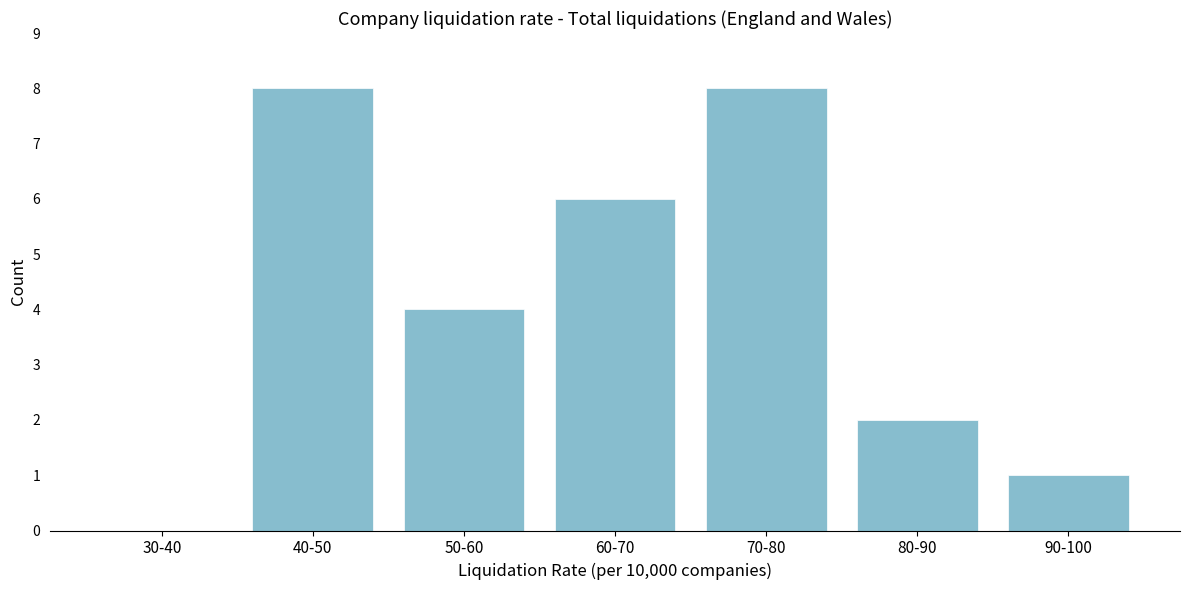

Reading left to right, transcribe all the data shown in this chart.

30-40=0	40-50=8	50-60=4	60-70=6	70-80=8	80-90=2	90-100=1